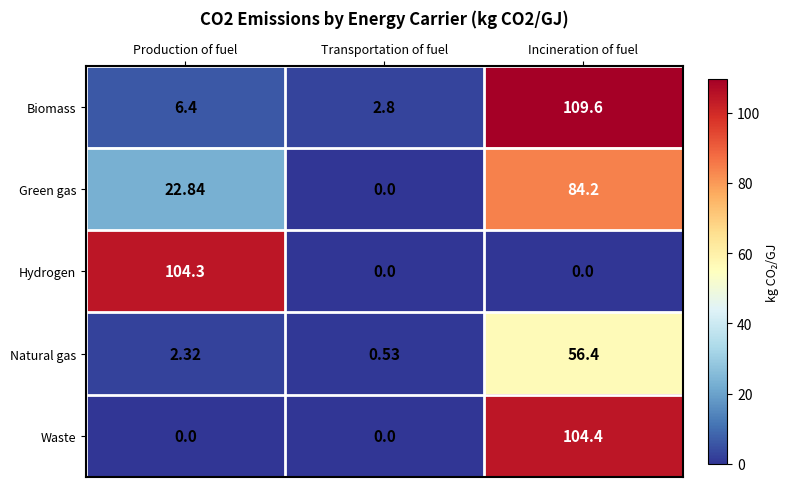

What is the difference between the highest and lowest values at Transportation of fuel?

2.8